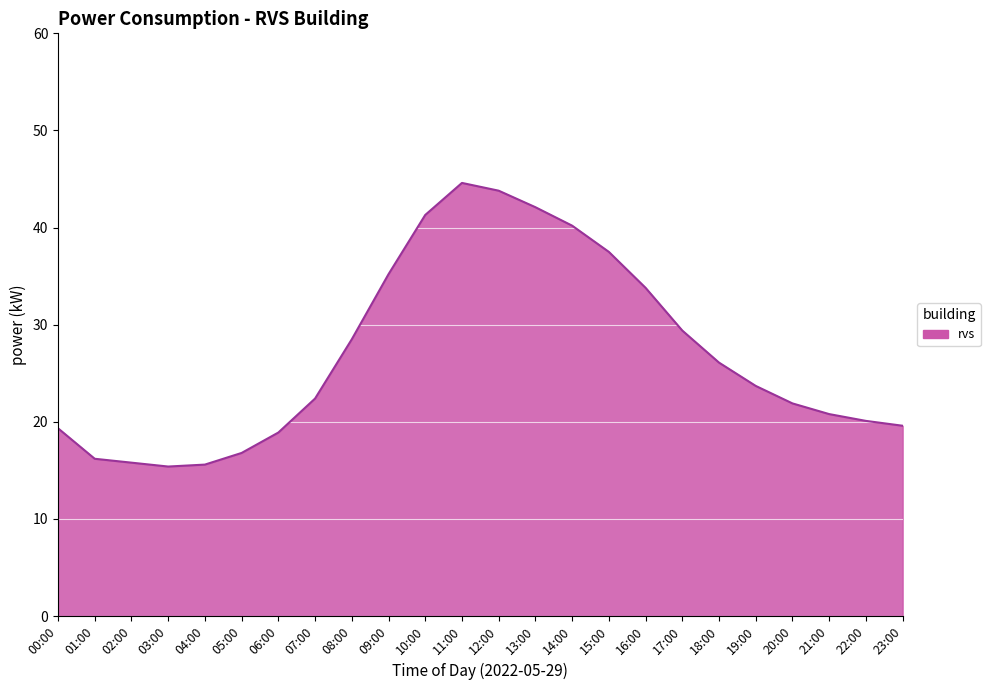

How many lines are shown in the chart?

1